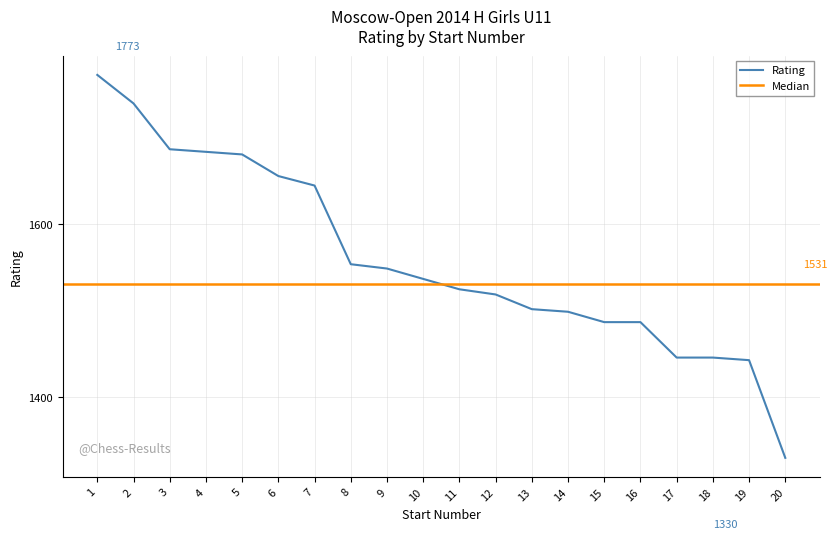

True or false: the data shows 1885 at 19.

False